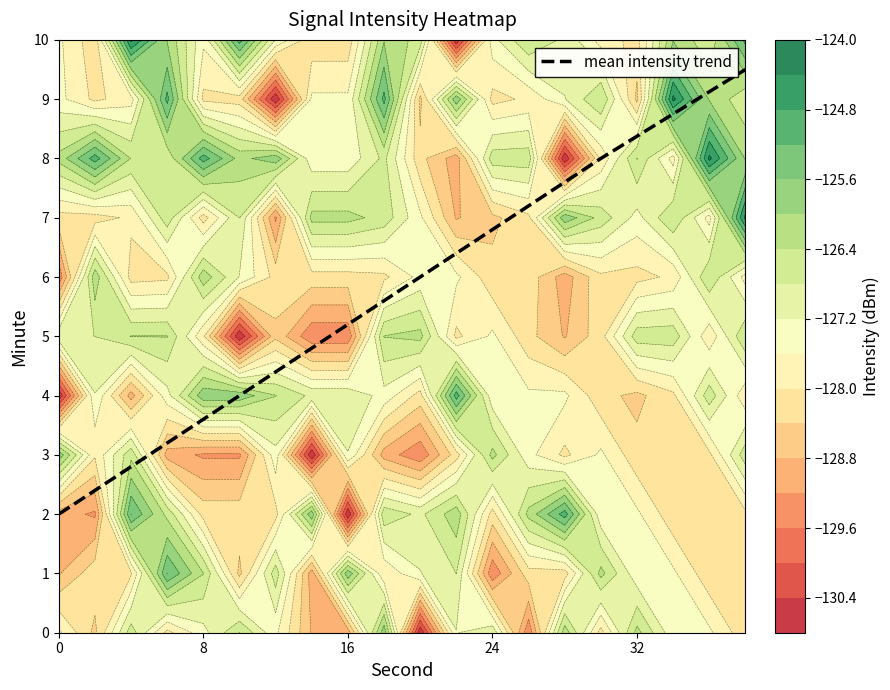

What is the difference between the second highest and minimum values?

7.1